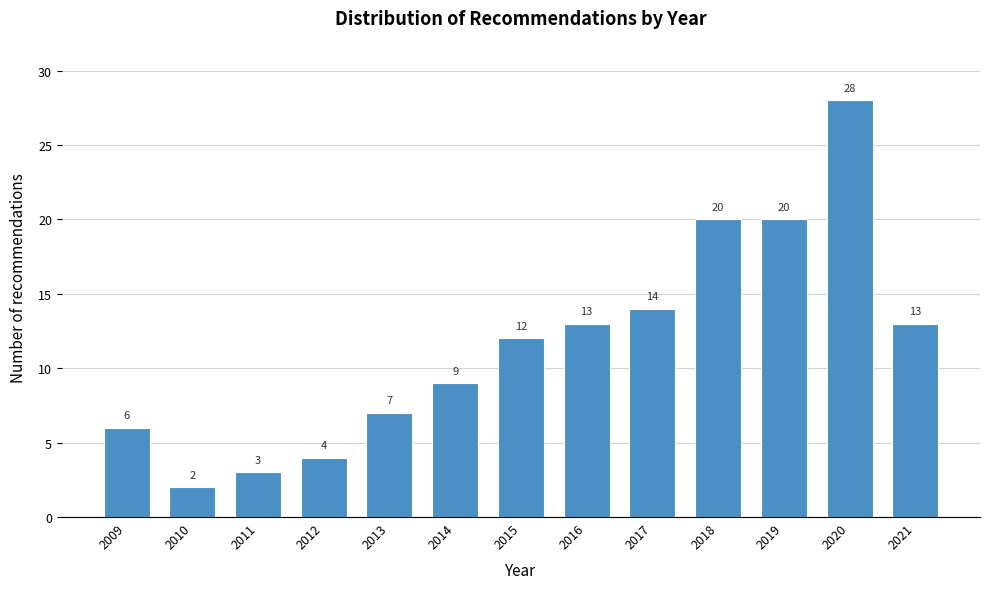

Reading left to right, extract all data points from this chart.

6	2	3	4	7	9	12	13	14	20	20	28	13